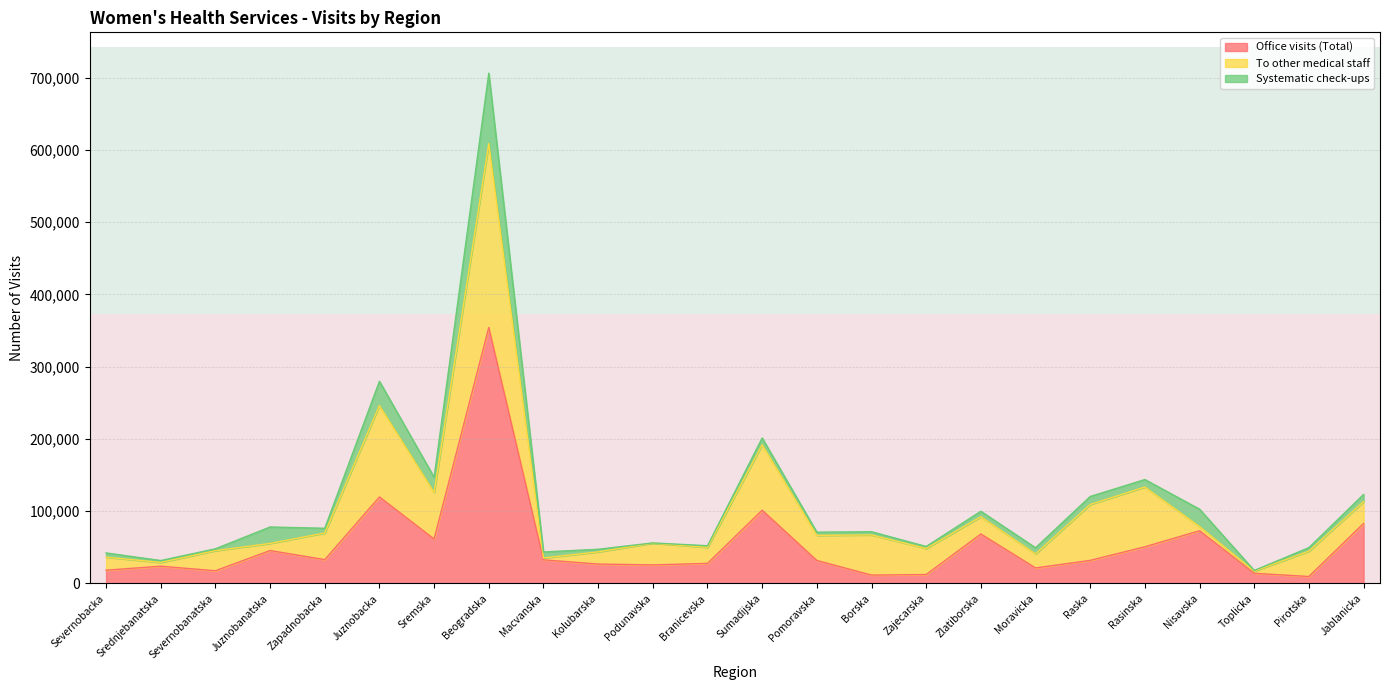

True or false: Office visits (Total) has a value of 119709 at Juznobacka.

True